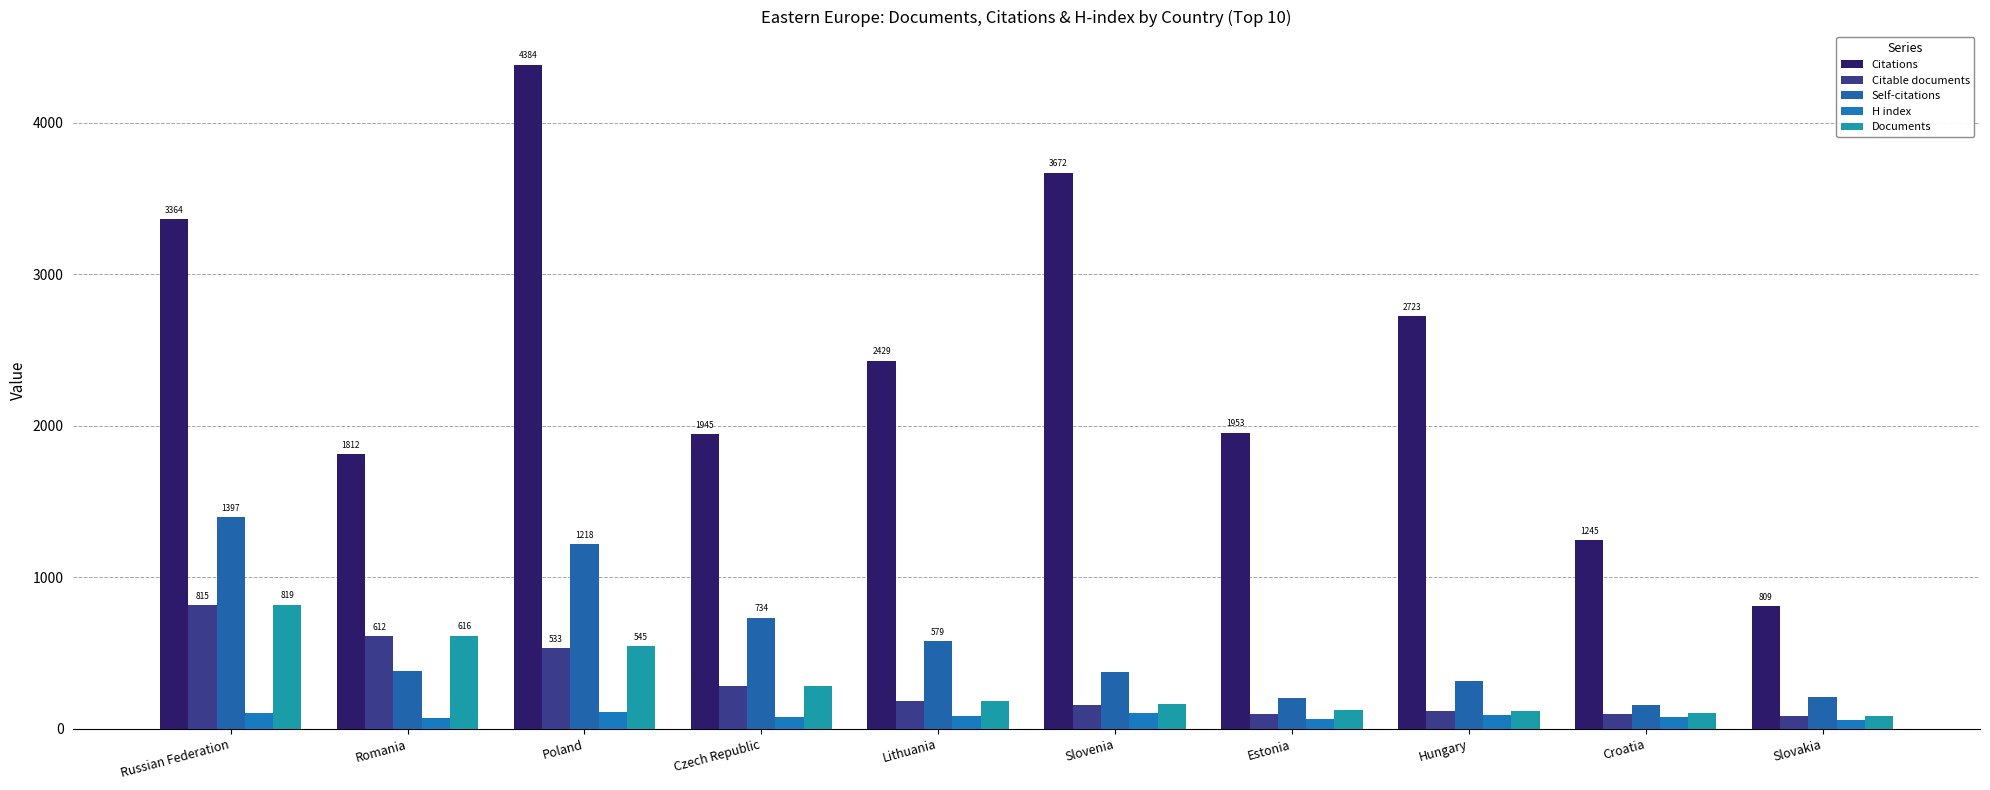

Does the chart contain stacked bars?

No